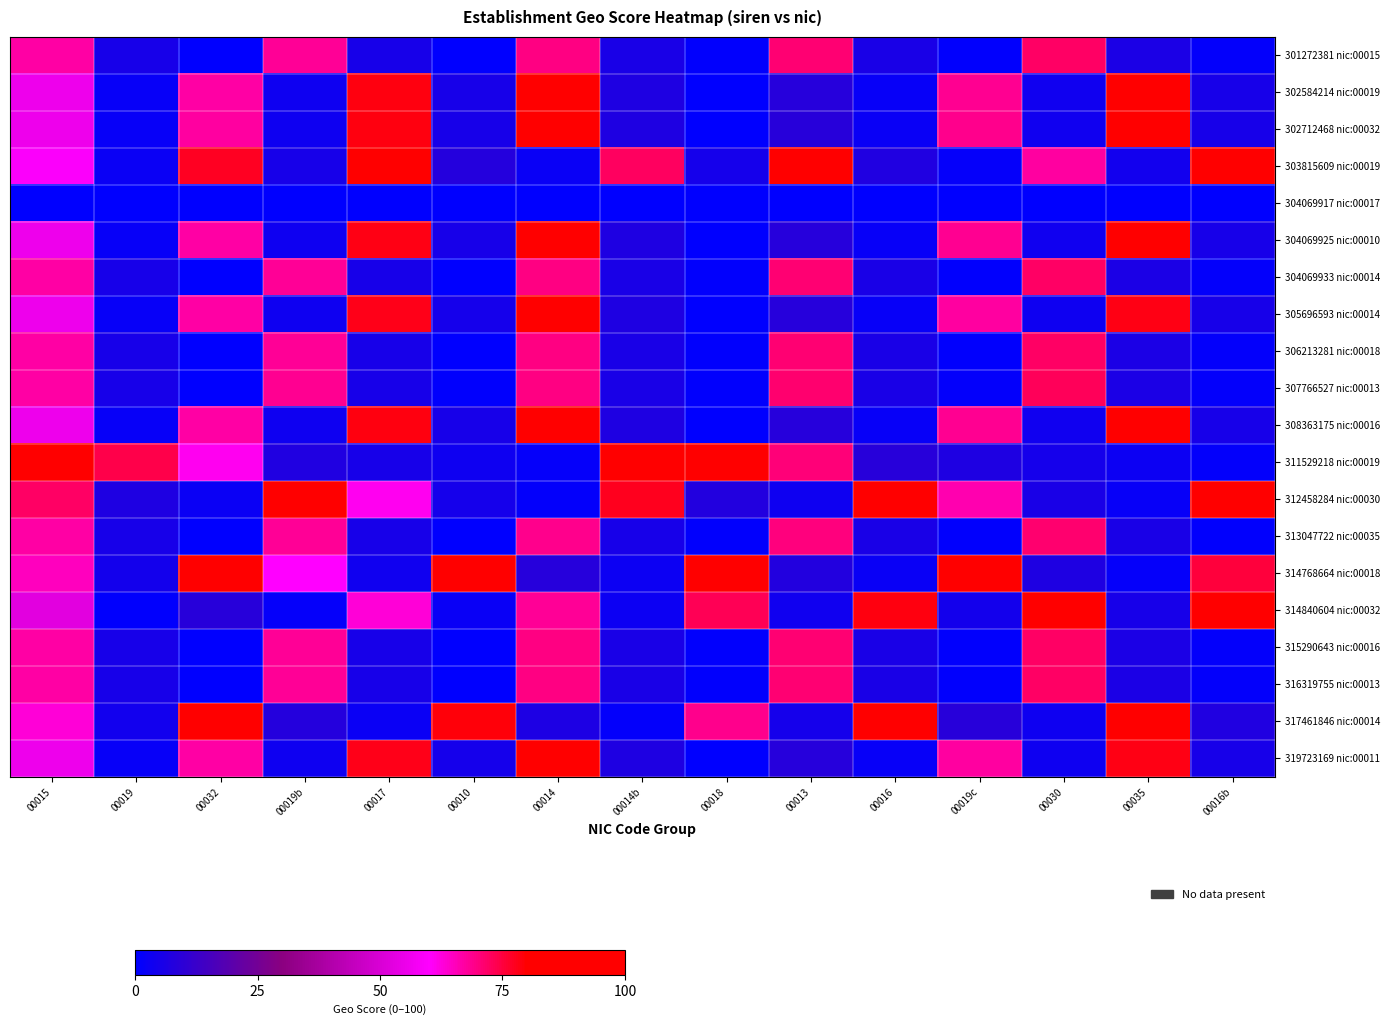

Reading left to right, what are all the values shown in this chart?

301272381 nic:00015: 00015=67.1	00019=5.1	00032=0.2	00019b=68.3	00017=5.3	00010=0.4	00014=69.6	00014b=5.5	00018=0.6	00013=70.8	00016=5.7	00019c=0.7	00030=72.0	00035=5.9	00016b=0.9
302584214 nic:00019: 00015=55.7	00019=1.7	00032=67.2	00019b=3.4	00017=78.6	00010=5.1	00014=90.0	00014b=6.9	00018=0.2	00013=8.6	00016=1.9	00019c=68.6	00030=3.7	00035=80.1	00016b=5.4
302712468 nic:00032: 00015=55.7	00019=1.7	00032=67.2	00019b=3.4	00017=78.6	00010=5.2	00014=90.1	00014b=6.9	00018=0.2	00013=8.6	00016=2.0	00019c=68.8	00030=3.7	00035=80.2	00016b=5.4
303815609 nic:00019: 00015=59.0	00019=2.7	00032=77.1	00019b=5.4	00017=95.2	00010=8.1	00014=2.0	00014b=72.3	00018=4.7	00013=90.4	00016=7.4	00019c=1.3	00030=67.5	00035=4.0	00016b=85.6
304069917 nic:00017: 00015=0.0	00019=0.0	00032=0.0	00019b=0.0	00017=0.0	00010=0.0	00014=0.0	00014b=0.0	00018=0.0	00013=0.0	00016=0.0	00019c=0.0	00030=0.0	00035=0.0	00016b=0.0
304069925 nic:00010: 00015=55.7	00019=1.7	00032=67.1	00019b=3.4	00017=78.5	00010=5.1	00014=89.9	00014b=6.8	00018=0.2	00013=8.5	00016=1.9	00019c=68.4	00030=3.6	00035=79.8	00016b=5.3
304069933 nic:00014: 00015=67.1	00019=5.1	00032=0.2	00019b=68.3	00017=5.3	00010=0.4	00014=69.6	00014b=5.5	00018=0.6	00013=70.8	00016=5.7	00019c=0.7	00030=72.0	00035=5.9	00016b=0.9
305696593 nic:00014: 00015=55.6	00019=1.7	00032=66.8	00019b=3.4	00017=78.0	00010=5.0	00014=89.2	00014b=6.7	00018=0.1	00013=8.4	00016=1.7	00019c=67.2	00030=3.4	00035=78.4	00016b=5.1
306213281 nic:00018: 00015=67.1	00019=5.1	00032=0.2	00019b=68.3	00017=5.3	00010=0.4	00014=69.6	00014b=5.5	00018=0.6	00013=70.8	00016=5.7	00019c=0.7	00030=72.0	00035=5.9	00016b=0.9
307766527 nic:00013: 00015=67.1	00019=5.1	00032=0.2	00019b=68.5	00017=5.3	00010=0.4	00014=69.9	00014b=5.6	00018=0.6	00013=71.3	00016=5.8	00019c=0.8	00030=72.7	00035=6.0	00016b=1.0
308363175 nic:00016: 00015=55.7	00019=1.7	00032=67.2	00019b=3.4	00017=78.6	00010=5.1	00014=90.0	00014b=6.9	00018=0.2	00013=8.6	00016=1.9	00019c=68.6	00030=3.7	00035=80.1	00016b=5.4
311529218 nic:00019: 00015=87.0	00019=74.1	00032=61.1	00019b=7.2	00017=5.3	00010=3.3	00014=1.4	00014b=96.3	00018=83.4	00013=70.4	00016=8.6	00019c=6.7	00030=4.7	00035=2.8	00016b=0.8
312458284 nic:00030: 00015=72.2	00019=6.7	00032=2.5	00019b=88.8	00017=61.0	00010=5.0	00014=0.8	00014b=77.6	00018=7.5	00013=3.3	00016=94.2	00019c=66.4	00030=5.8	00035=1.6	00016b=83.0
313047722 nic:00035: 00015=67.0	00019=5.1	00032=0.2	00019b=68.0	00017=5.3	00010=0.3	00014=69.1	00014b=5.4	00018=0.5	00013=70.1	00016=5.6	00019c=0.6	00030=71.1	00035=5.7	00016b=0.8
314768664 nic:00018: 00015=65.0	00019=4.5	00032=95.1	00019b=60.1	00017=3.8	00010=90.1	00014=8.3	00014b=3.0	00018=85.2	00013=7.5	00016=2.3	00019c=80.2	00030=6.8	00035=1.5	00016b=75.3
314840604 nic:00032: 00015=52.6	00019=0.8	00032=8.7	00019b=1.6	00017=63.0	00010=2.3	00014=68.2	00014b=3.1	00018=73.4	00013=3.9	00016=78.6	00019c=4.7	00030=83.8	00035=5.5	00016b=89.0
315290643 nic:00016: 00015=67.1	00019=5.1	00032=0.2	00019b=68.3	00017=5.3	00010=0.4	00014=69.6	00014b=5.5	00018=0.6	00013=70.8	00016=5.7	00019c=0.7	00030=72.0	00035=5.9	00016b=0.9
316319755 nic:00013: 00015=67.1	00019=5.1	00032=0.2	00019b=68.3	00017=5.3	00010=0.4	00014=69.6	00014b=5.5	00018=0.6	00013=70.8	00016=5.7	00019c=0.7	00030=72.0	00035=5.9	00016b=0.9
317461846 nic:00014: 00015=63.2	00019=4.0	00032=89.6	00019b=7.9	00017=2.4	00010=79.2	00014=6.4	00014b=0.8	00018=68.8	00013=4.8	00016=95.2	00019c=8.8	00030=3.2	00035=84.8	00016b=7.2
319723169 nic:00011: 00015=55.6	00019=1.7	00032=66.8	00019b=3.4	00017=78.0	00010=5.0	00014=89.2	00014b=6.7	00018=0.1	00013=8.4	00016=1.7	00019c=67.2	00030=3.4	00035=78.4	00016b=5.1